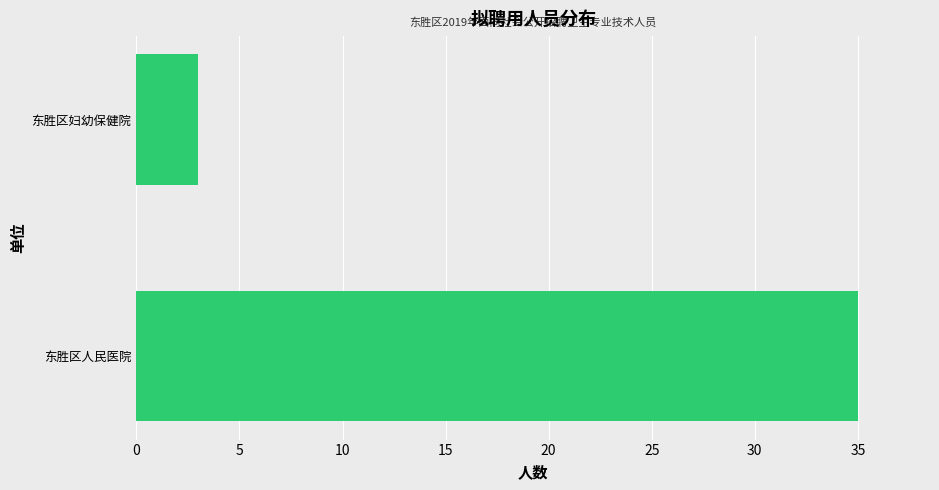

How many bars are there in total?

2